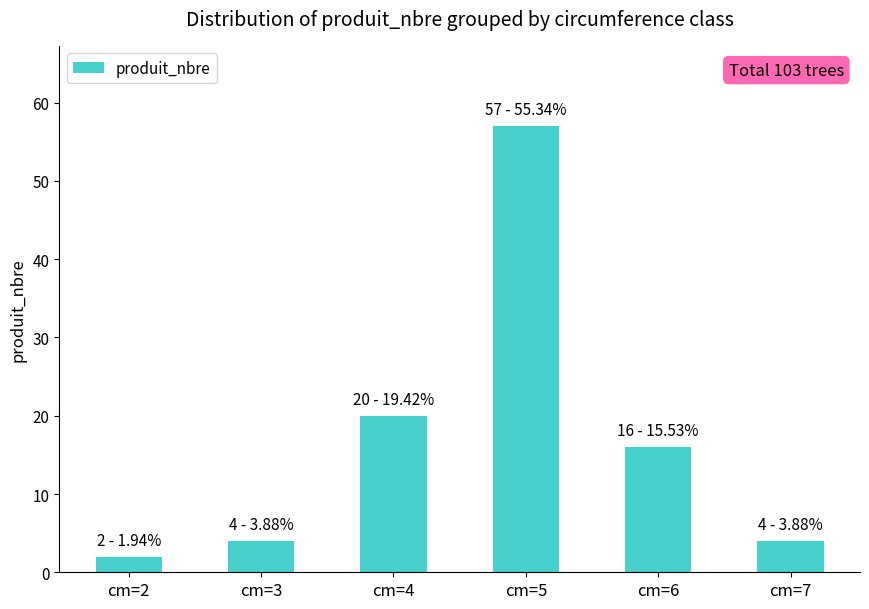

Count the number of categories in the chart.

6